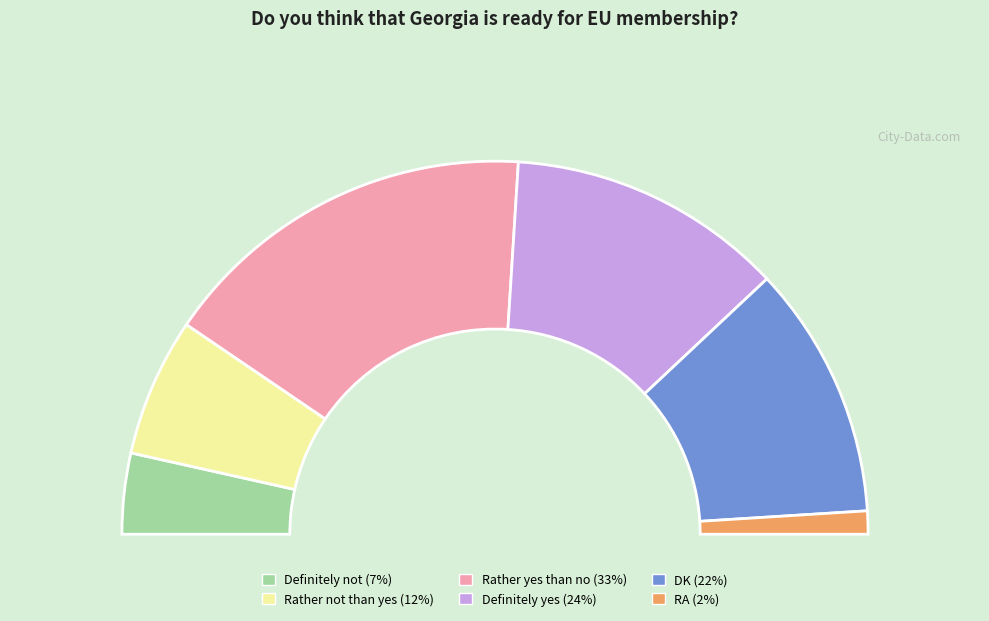

To the nearest percent, what percentage of the pie is Rather not than yes?

12%